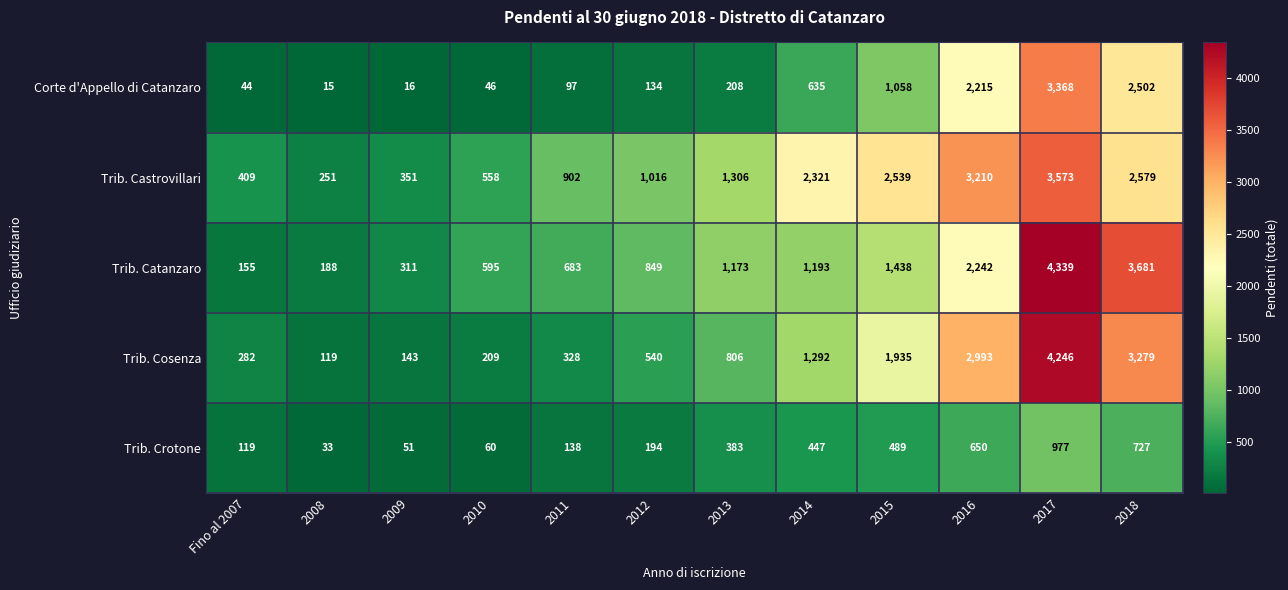

What is the sum of all Trib. Crotone values?

4268